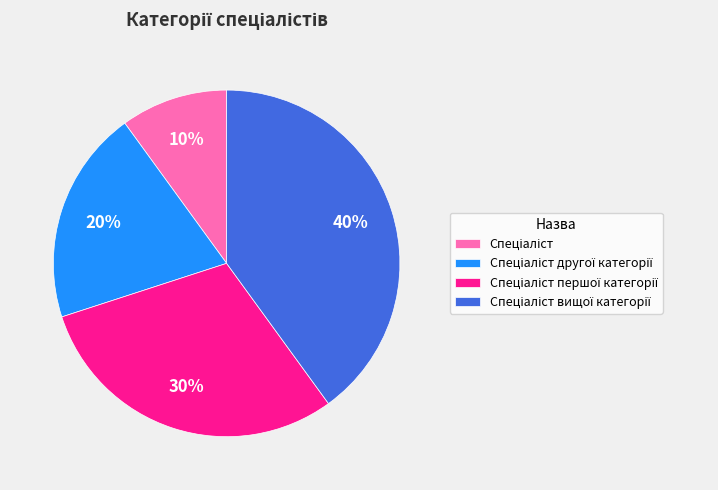

To the nearest percent, what is the difference between the largest and smallest slice percentages?

30%